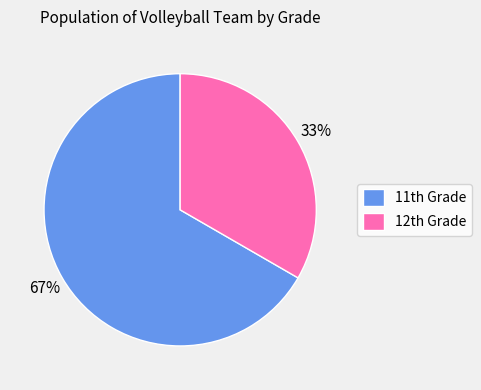

What is the majority slice?

11th Grade